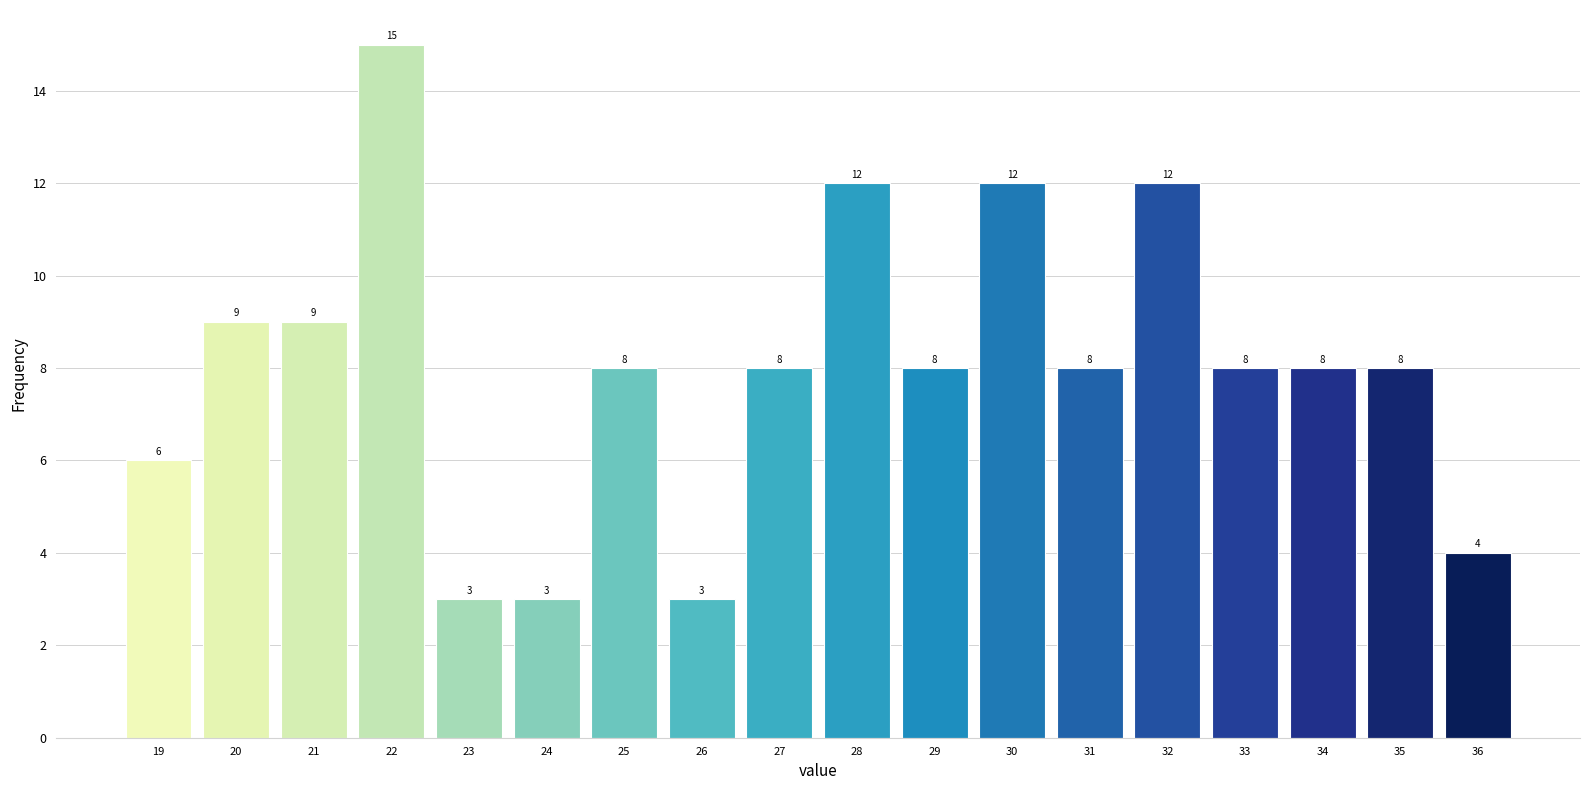

What is the height of the bar covering 26.5 to 27.5 on the x-axis?

8